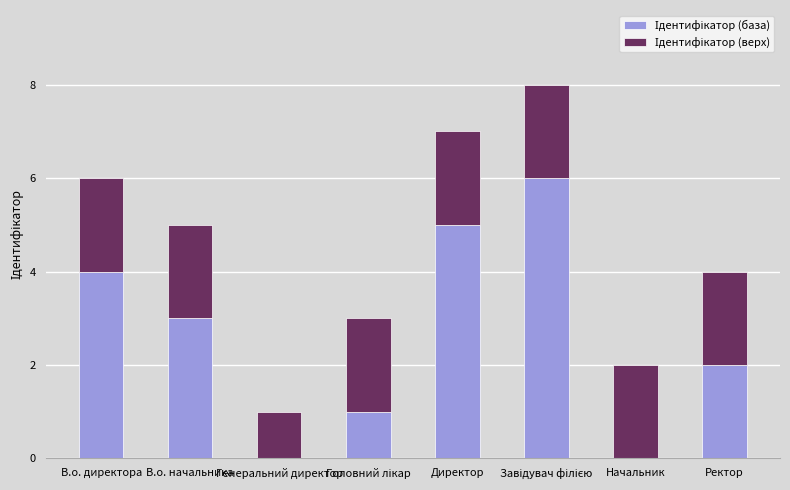

What is the total value across all series at Директор?

7